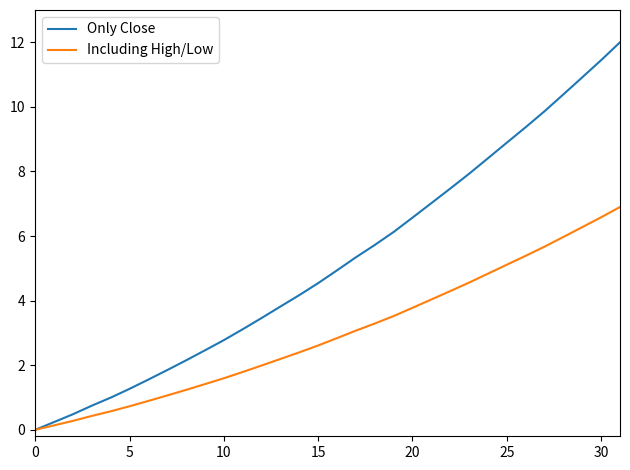

What is the highest value of the Only Close series?

12.0